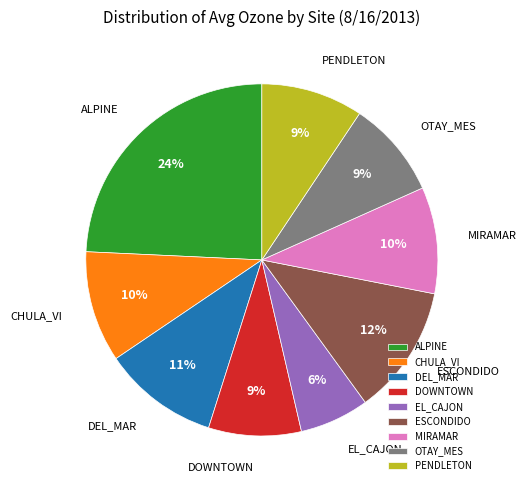

Which category has the biggest portion of the pie?

ALPINE